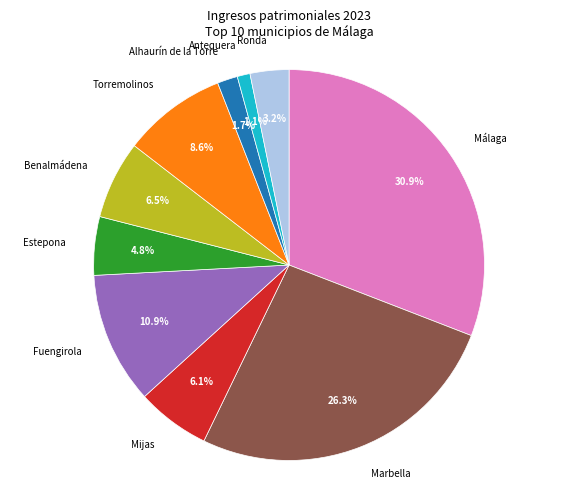

Combined, do Mijas and Marbella account for over 50%?

No